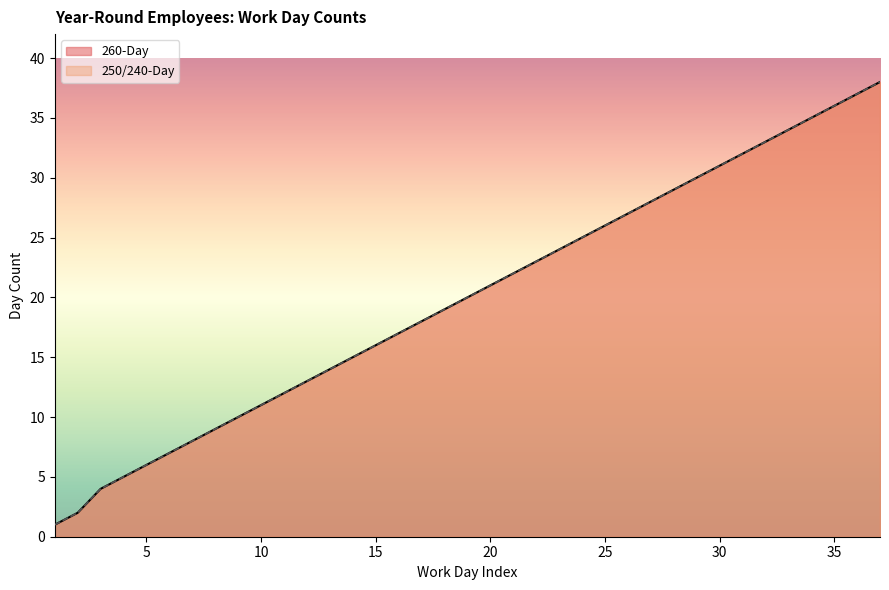

Which series has the largest range (max minus min)?

260-Day